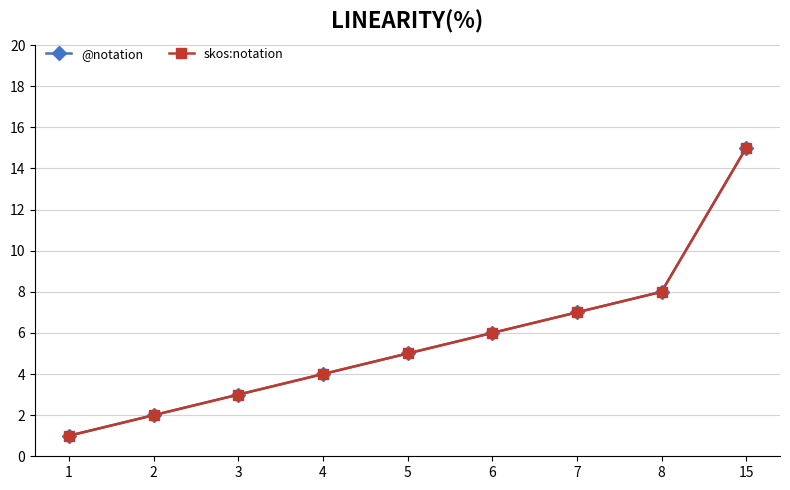

What is the average value of the @notation series?

6